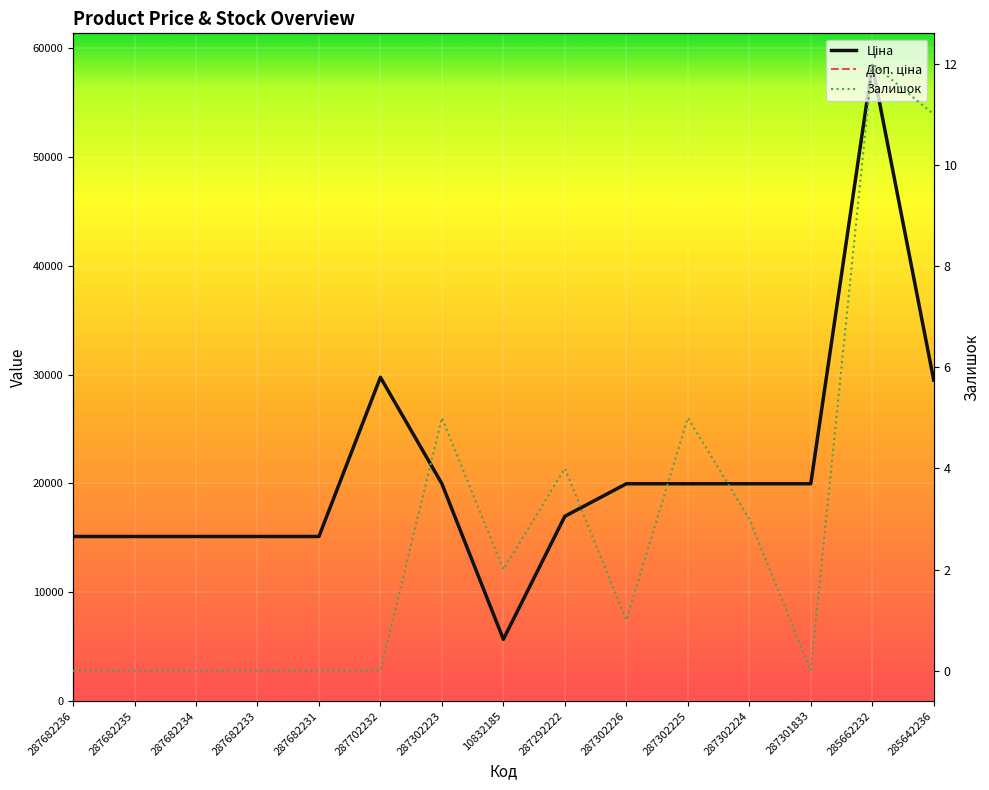

Reading left to right, what are all the values shown in this chart?

Ціна: 15120.0	15120.0	15120.0	15120.0	15120.0	29747.2	19964.2	5673.8	16976.3	19964.2	19964.2	19964.2	19964.2	58426.5	29491.5
Доп. ціна: 15120.0	15120.0	15120.0	15120.0	15120.0	29747.2	19964.2	5673.8	16976.3	19964.2	19964.2	19964.2	19964.2	58426.5	29491.5
Залишок: 0.0	0.0	0.0	0.0	0.0	0.0	5.0	2.0	4.0	1.0	5.0	3.0	0.0	12.0	11.0